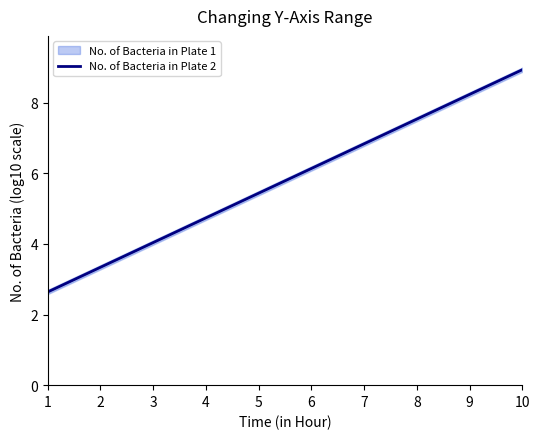

Rank the categories by value from highest to lowest.

10, 9, 8, 7, 6, 5, 4, 3, 2, 1